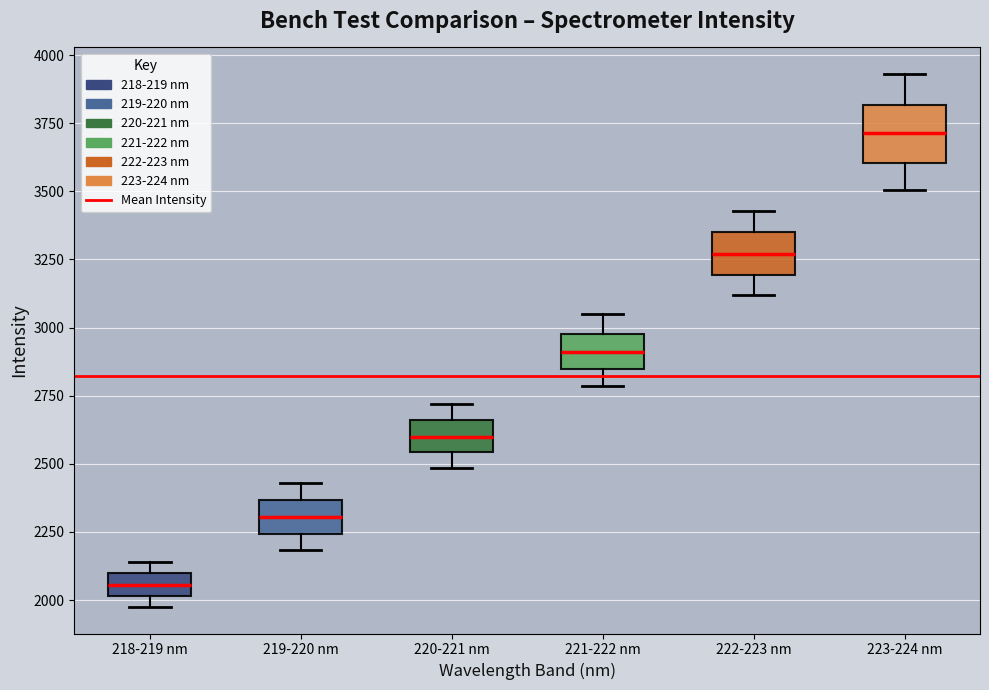

Which box's median line is the highest?

223-224 nm